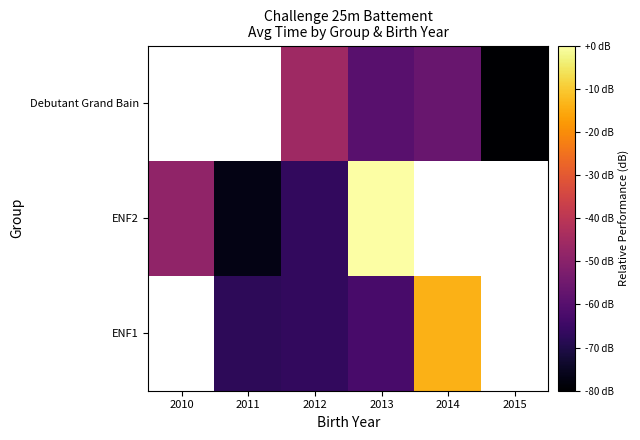

Between 2012 and 2013, which is larger?

2013